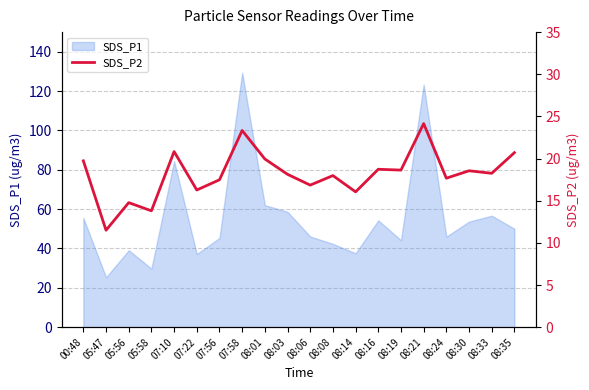

How many points are higher than both their immediate neighbors (excluding endpoints)?

7